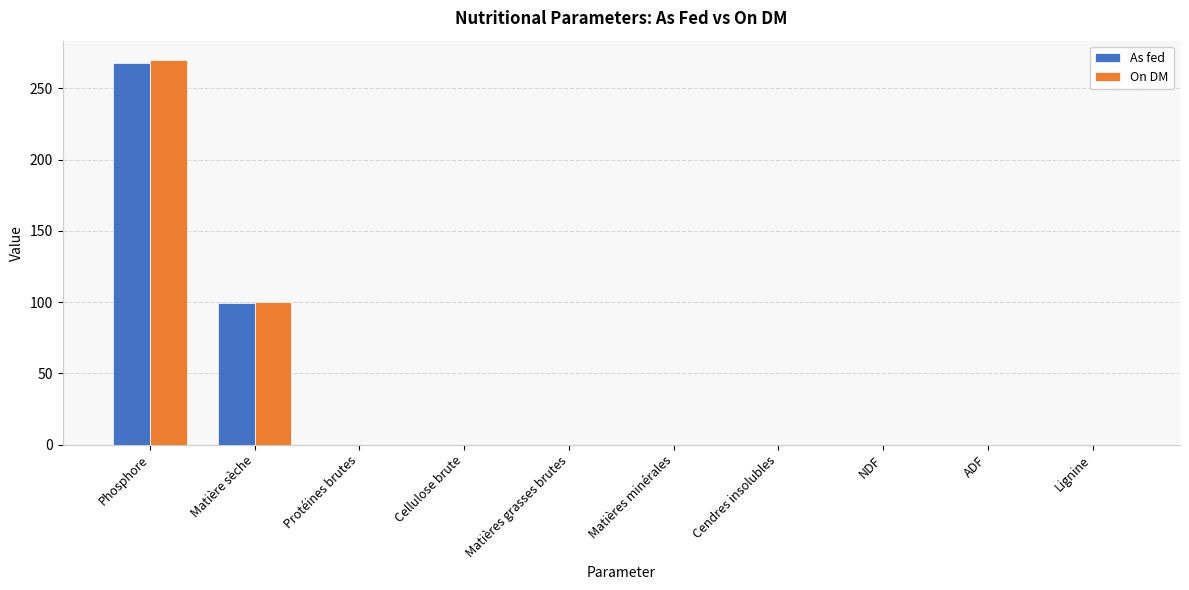

Which series has the widest spread of values?

On DM